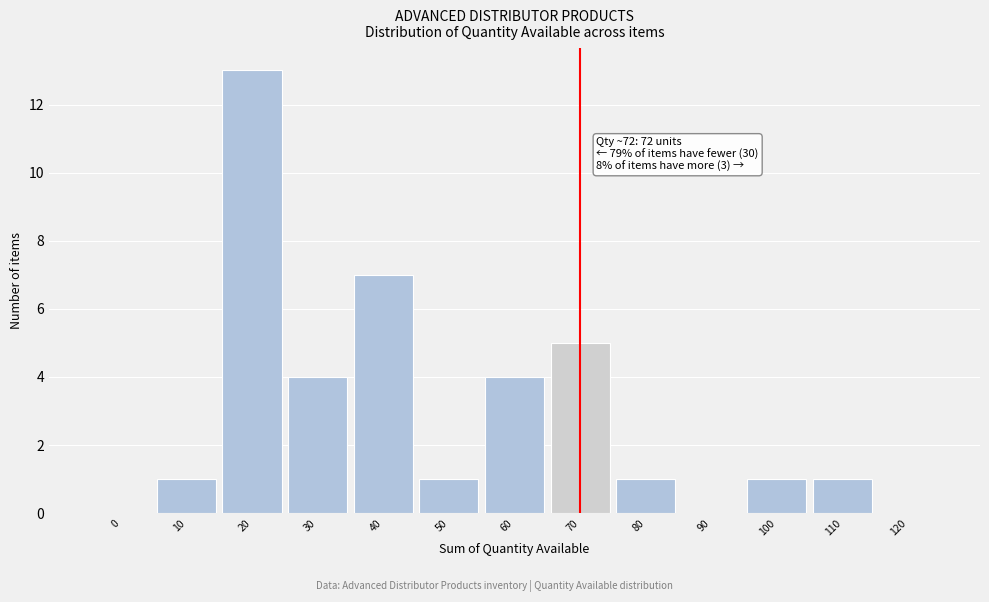

Reading left to right, list all the values displayed in this chart.

0=0	10=1	20=13	30=4	40=7	50=1	60=4	70=5	80=1	90=0	100=1	110=1	120=0